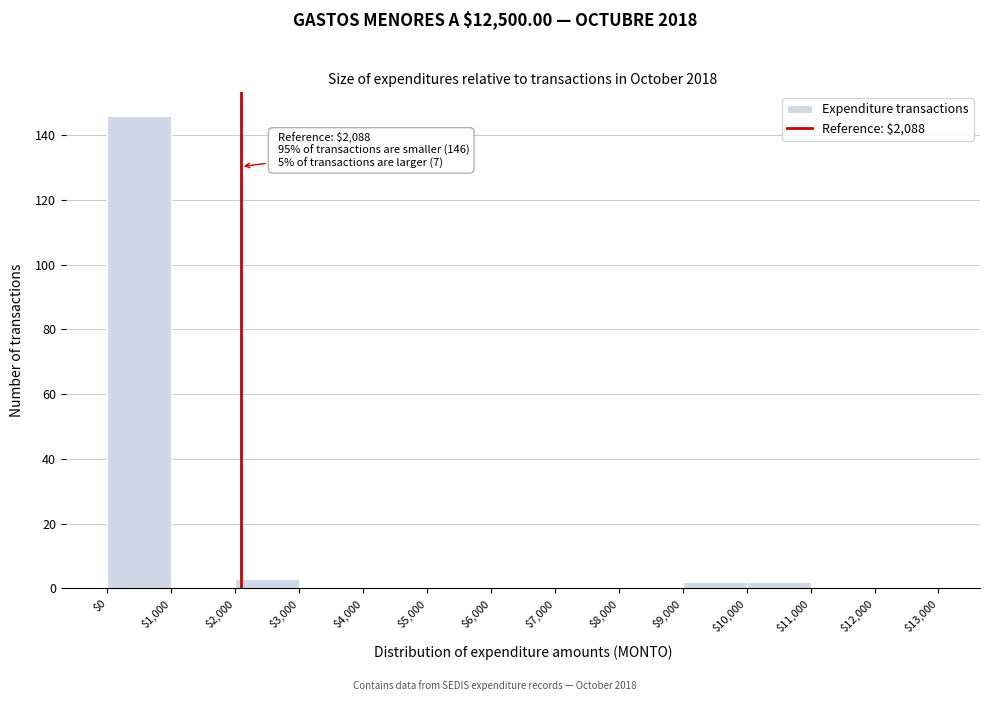

Over which range of the x-axis is the bar tallest?

$0 to $1,000